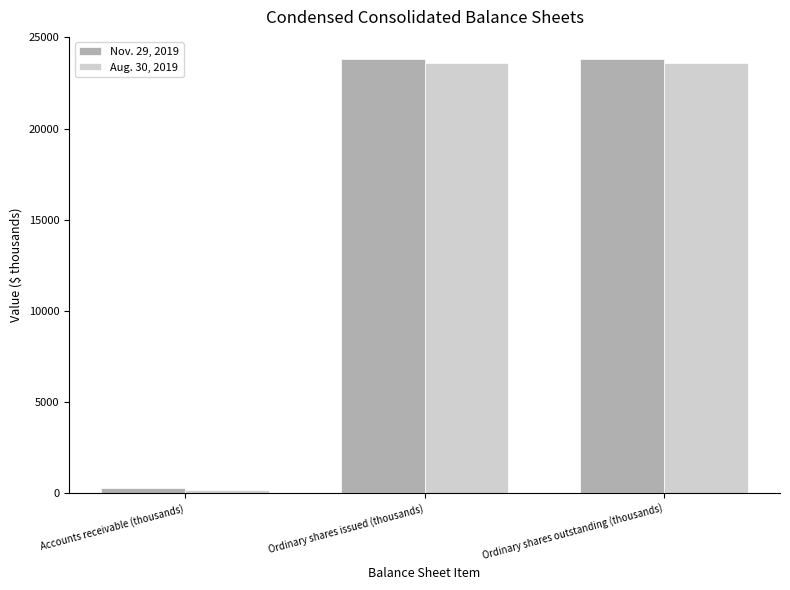

Reading left to right, extract all data points from this chart.

Nov. 29, 2019: Accounts receivable (thousands)=256	Ordinary shares issued (thousands)=23838	Ordinary shares outstanding (thousands)=23838
Aug. 30, 2019: Accounts receivable (thousands)=184	Ordinary shares issued (thousands)=23617	Ordinary shares outstanding (thousands)=23617